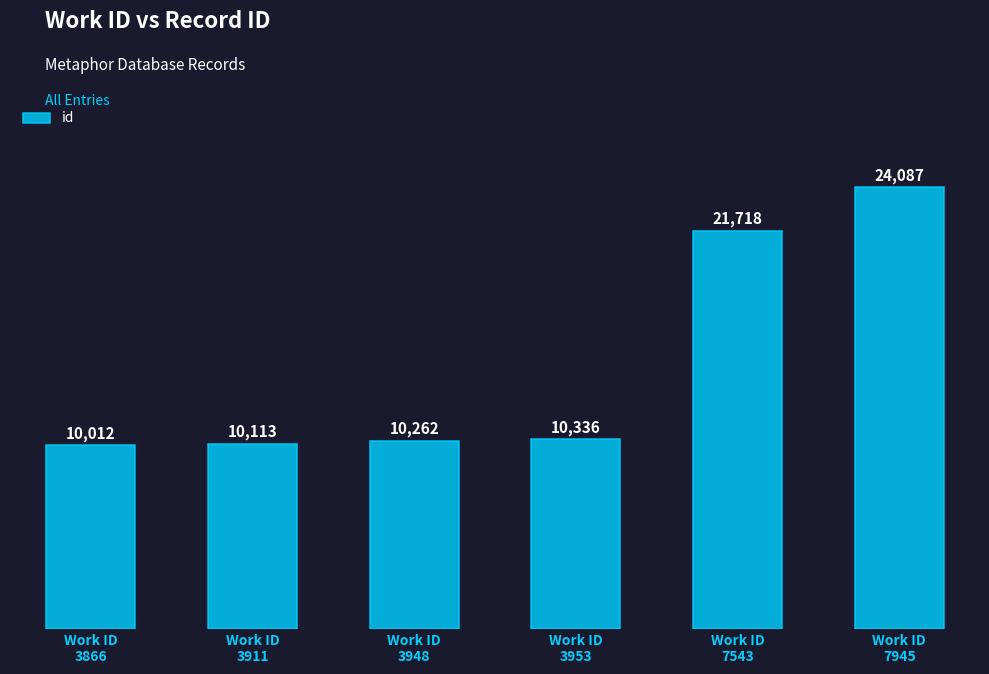

True or false: the data shows 11451 at Work ID
7543.

False